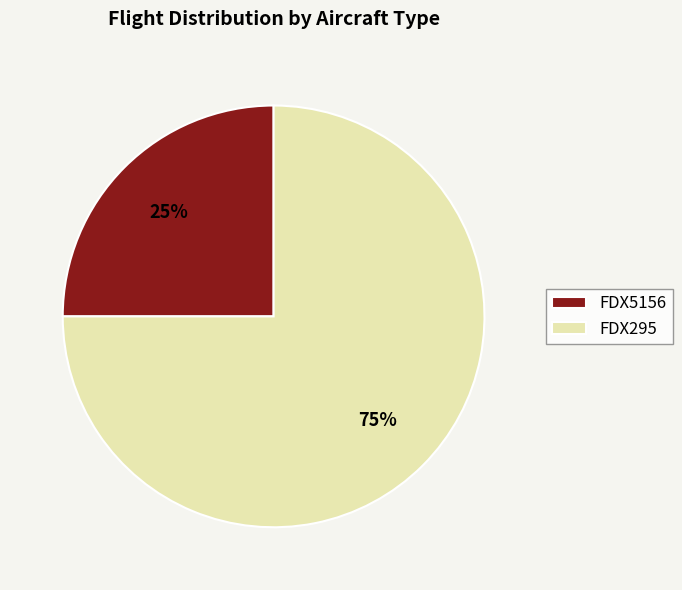

Between FDX295 and FDX5156, which is larger?

FDX295